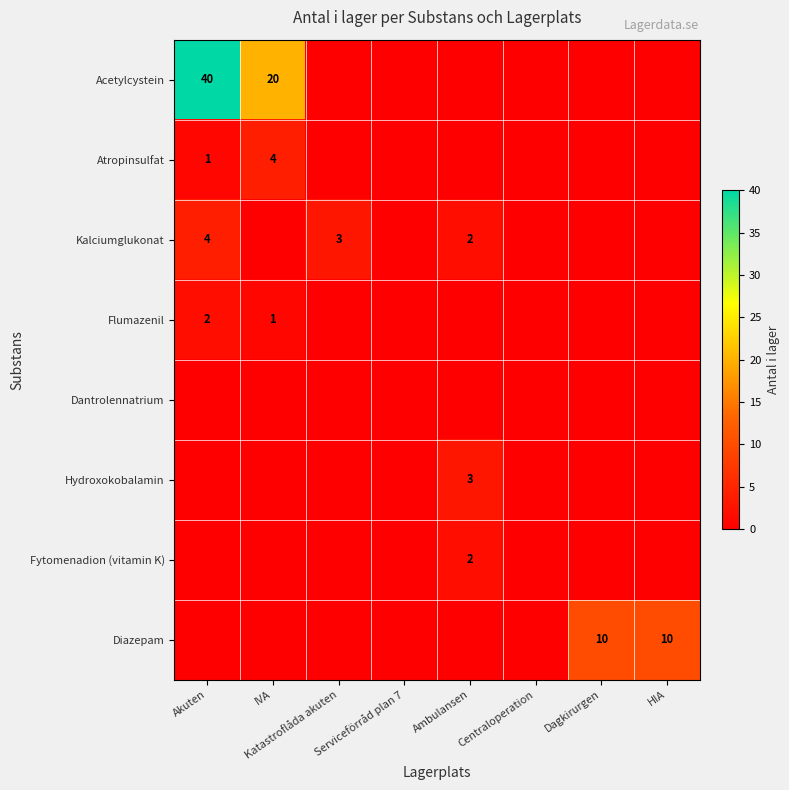

What is the sum of the Atropinsulfat values at Akuten and IVA?

5